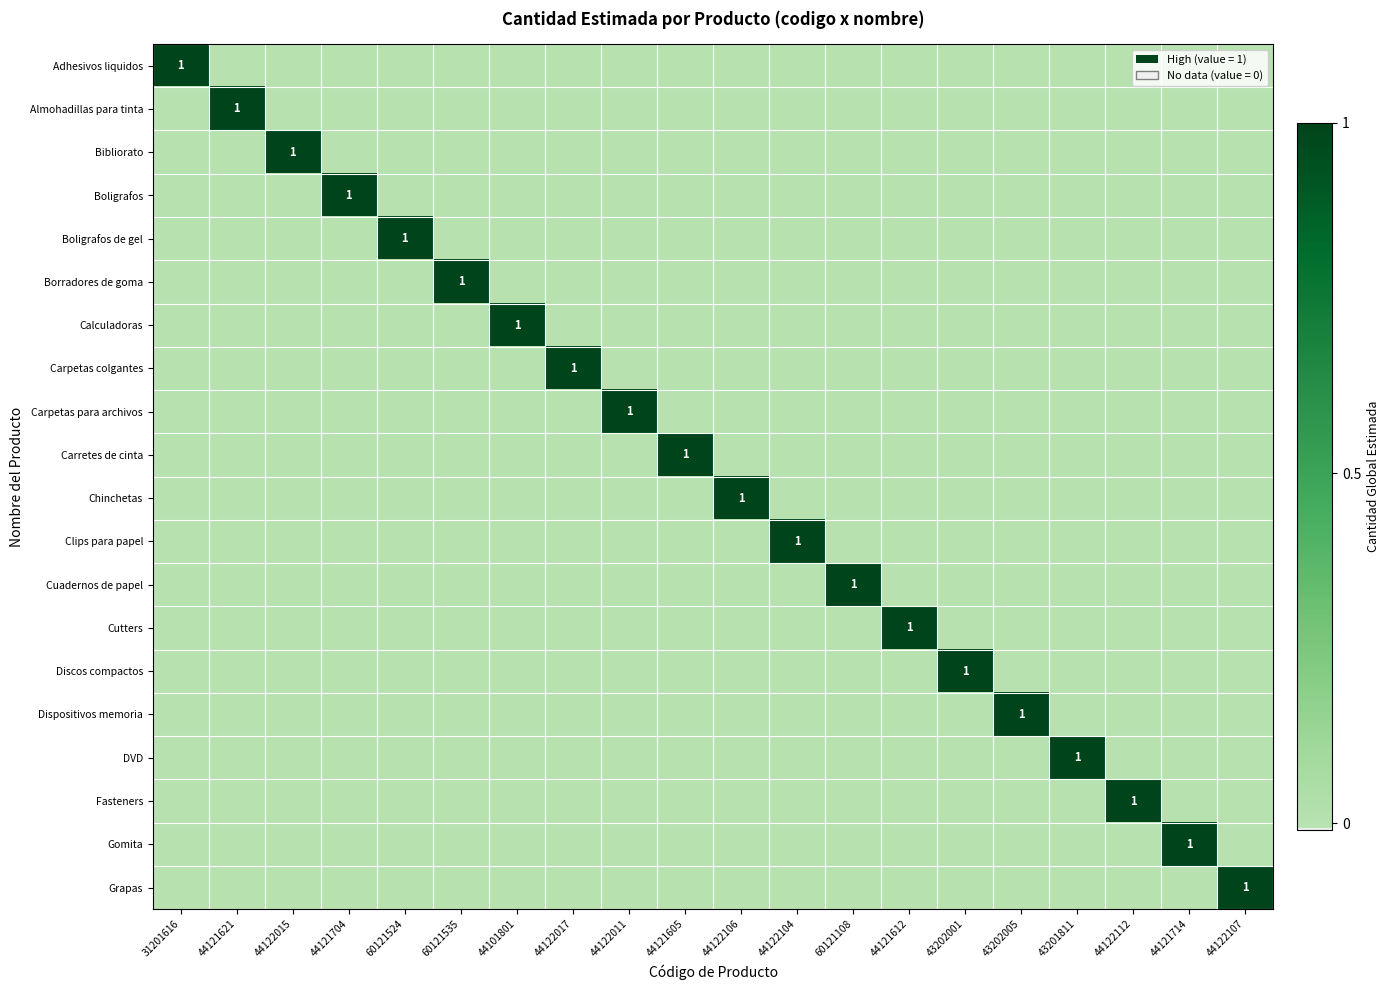

What is the greatest value displayed?

1